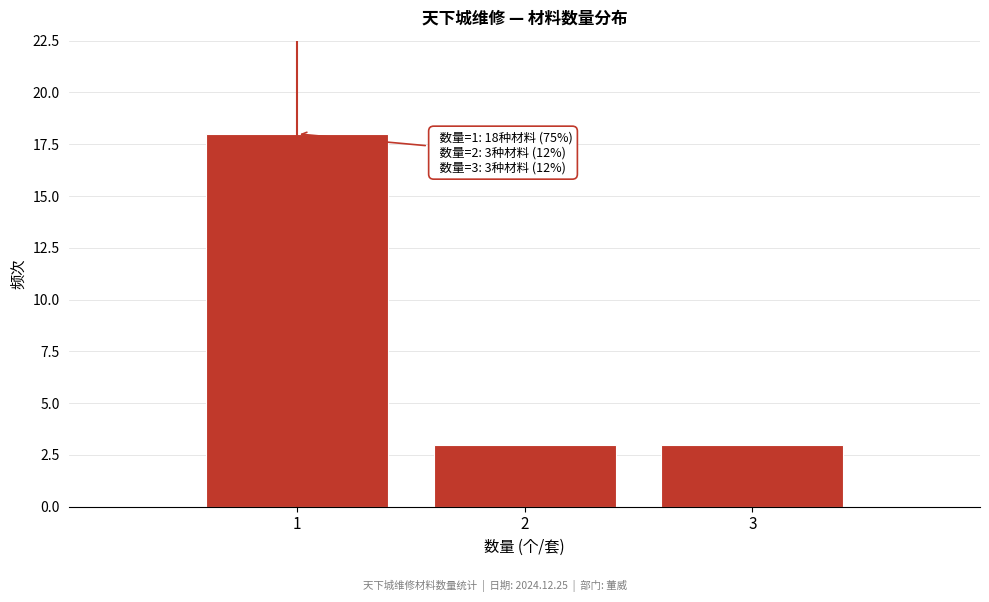

Reading left to right, transcribe all the data shown in this chart.

18	3	3